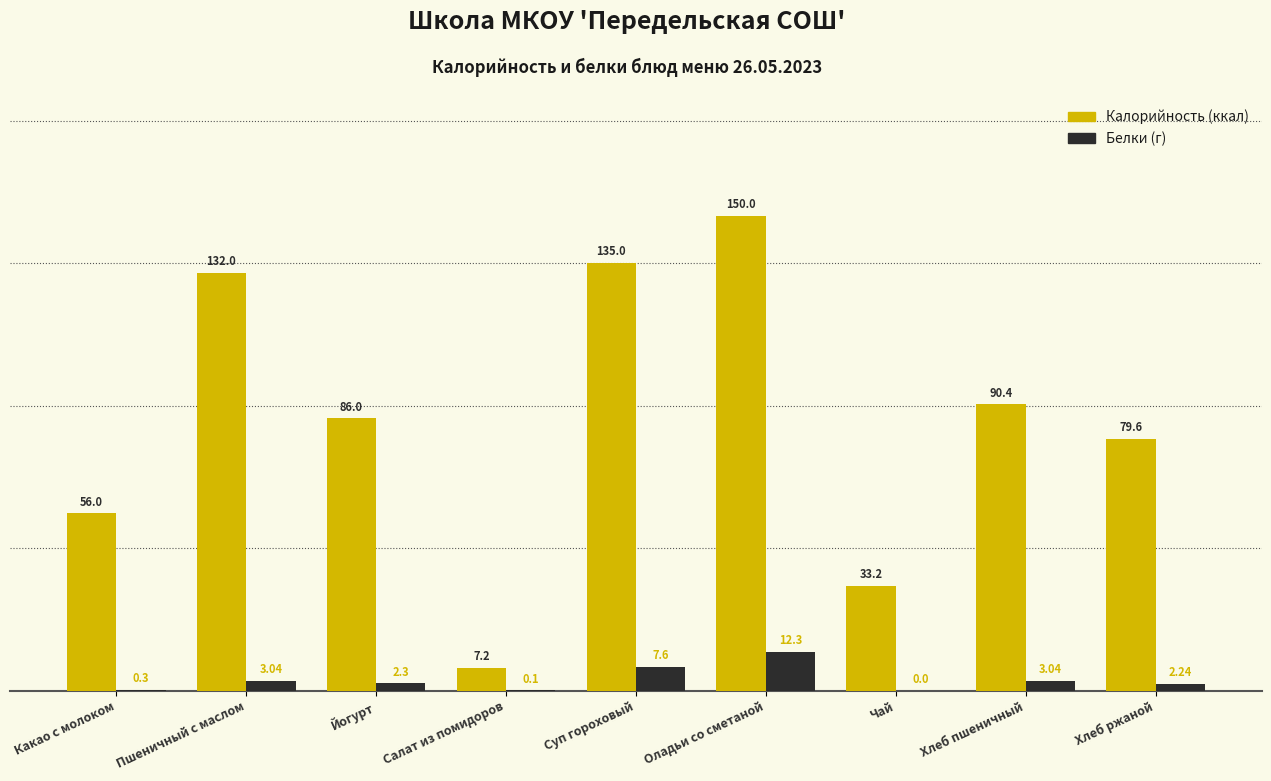

What is the spread (max minus min) of values at Суп гороховый?

127.4